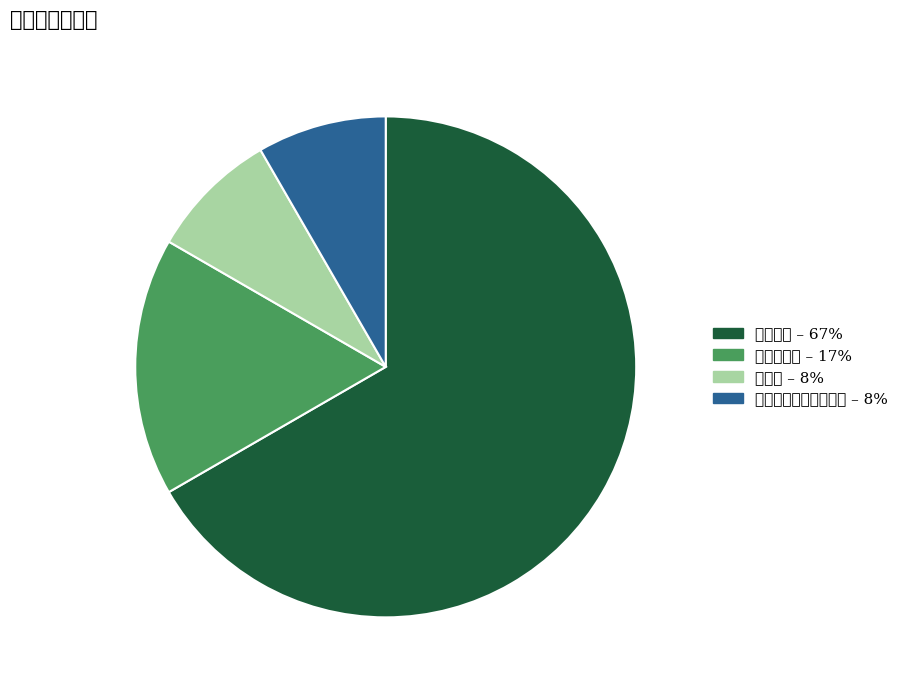

What is the ratio of the value at 生物化学与分子生物学 to the value at 遗传学?

1.0